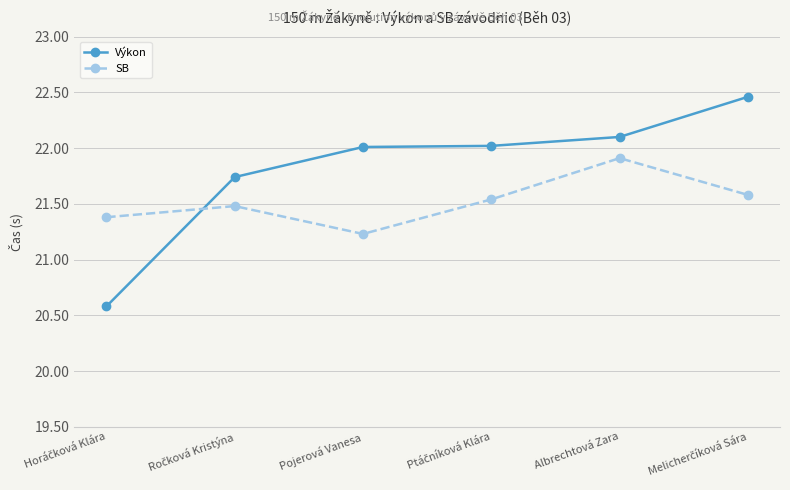

True or false: Výkon and SB intersect in this chart.

True